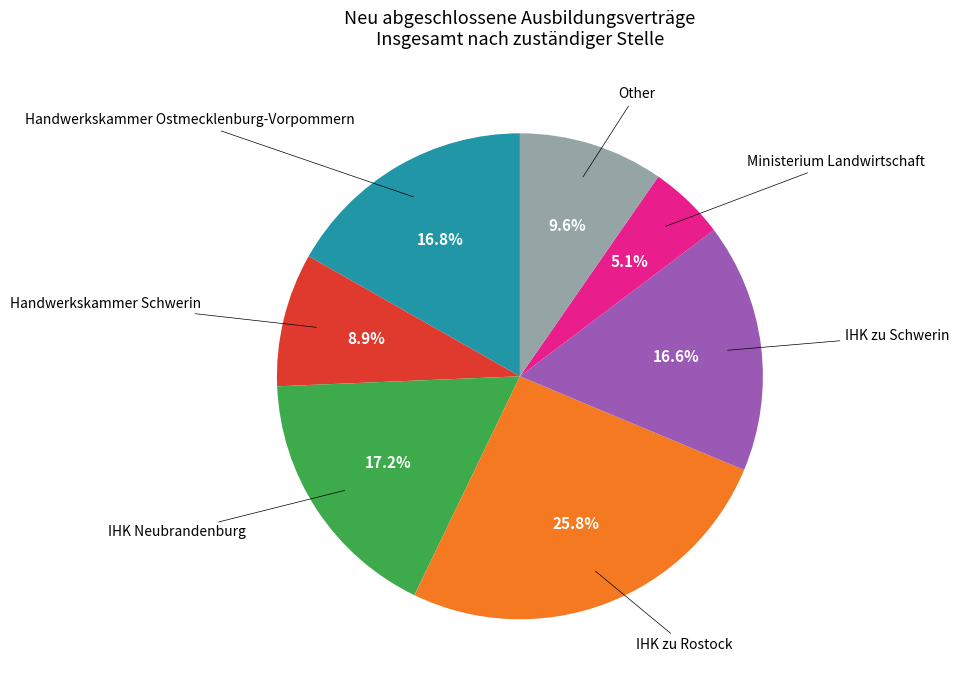

Does any single category account for the majority?

No